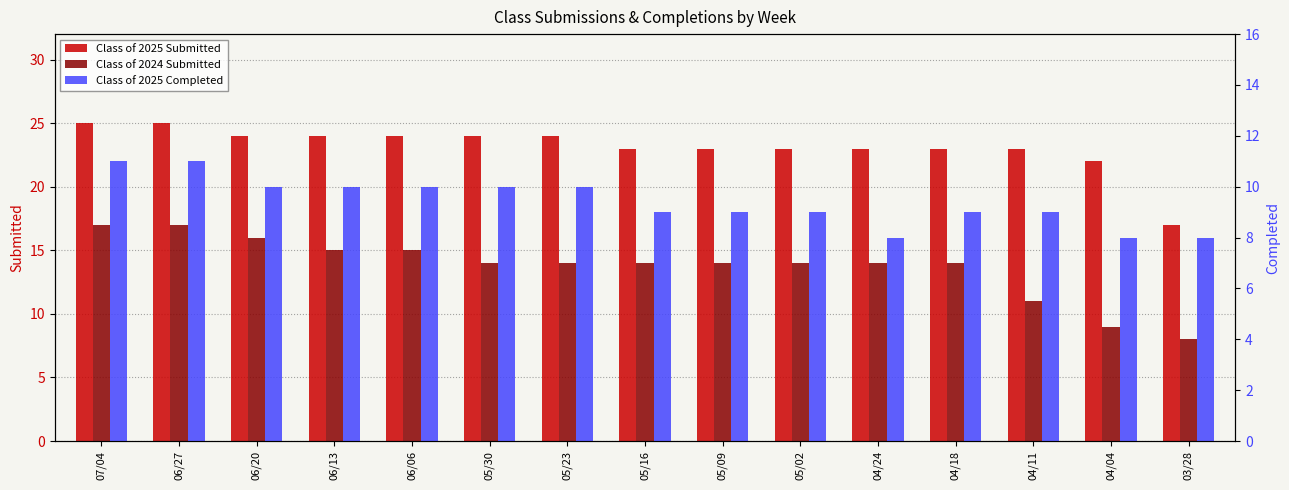

True or false: Class of 2025 Submitted has a value of 9 at 04/24.

False